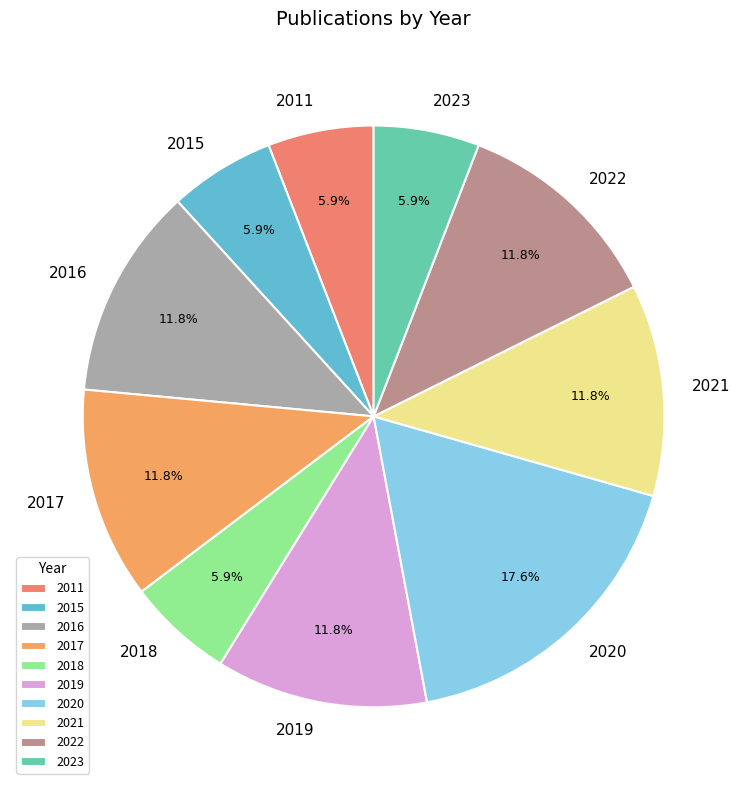

To the nearest percent, what percentage of the pie is 2021?

12%